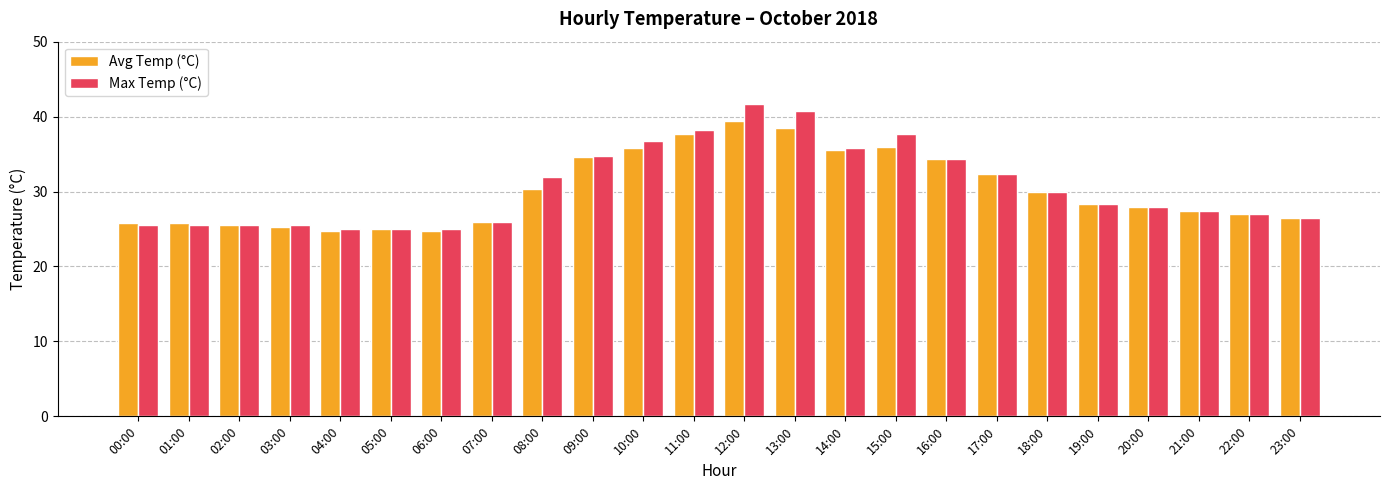

What is the sum of the Max Temp (°C) values at 20:00 and 13:00?

68.6